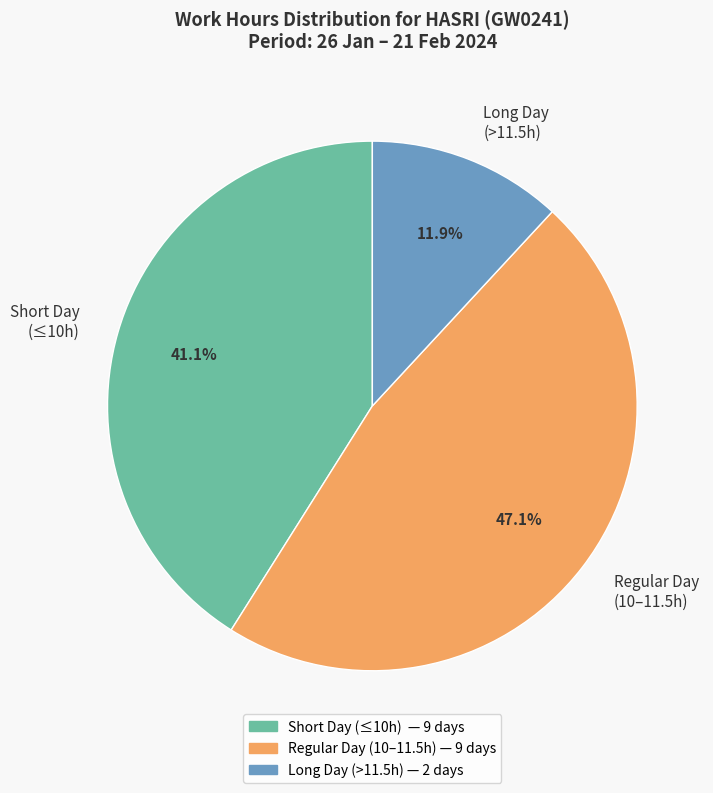

What percentage do Regular Day (10–11.5h) and Short Day (≤10h) together represent?

88.1%